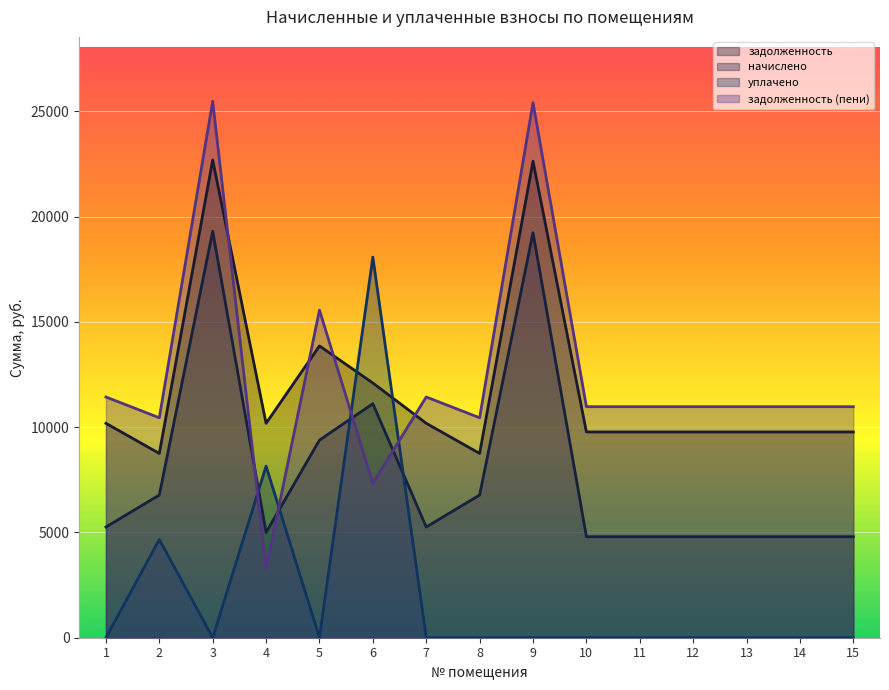

Reading left to right, what are all the values shown in this chart?

задолженность: 10185.5	8754.4	22697.5	10185.5	13861.0	12101.1	10185.5	8754.4	22638.9	9775.0	9775.0	9775.0	9775.0	9775.0	9775.0
начислено: 5260.9	6777.6	19309.0	5001.6	9387.5	11116.8	5260.9	6777.6	19243.1	4800.0	4800.0	4800.0	4800.0	4800.0	4800.0
уплачено: 0.0	4666.9	0.0	8150.0	0.0	18080.5	0.0	0.0	0.0	0.0	0.0	0.0	0.0	0.0	0.0
задолженность (пени): 11436.0	10448.8	25484.0	3285.9	15562.5	7337.6	11436.0	10448.8	25418.1	10975.0	10975.0	10975.0	10975.0	10975.0	10975.0